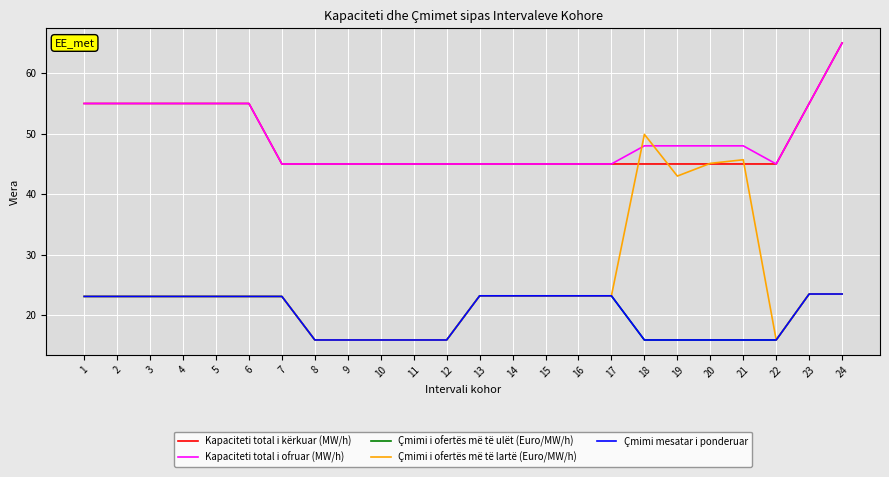

Is this an area chart (filled region under the line)?

No